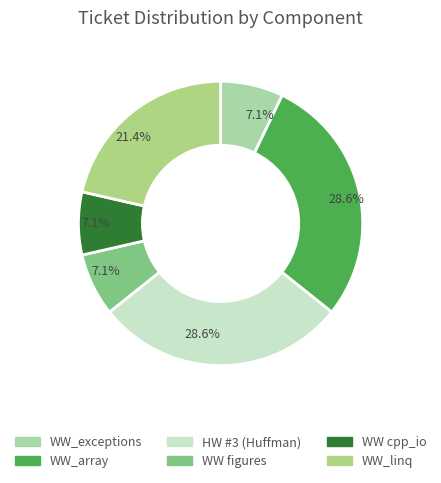

True or false: WW_linq accounts for 21% of the total.

True